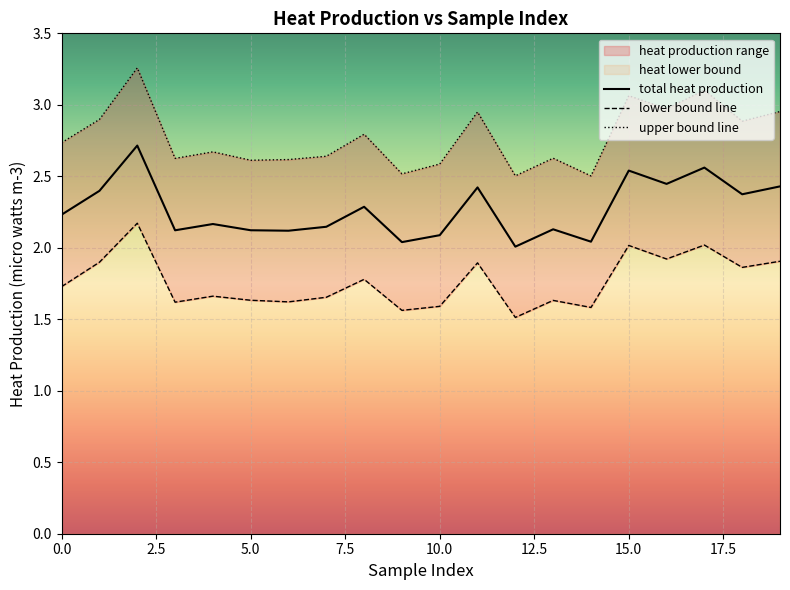

Reading left to right, extract all data points from this chart.

total heat production: 2.2	2.4	2.7	2.1	2.2	2.1	2.1	2.1	2.3	2.0	2.1	2.4	2.0	2.1	2.0	2.5	2.4	2.6	2.4	2.4
heat lower bound: 1.7	1.9	2.2	1.6	1.7	1.6	1.6	1.7	1.8	1.6	1.6	1.9	1.5	1.6	1.6	2.0	1.9	2.0	1.9	1.9
heat upper bound: 2.7	2.9	3.3	2.6	2.7	2.6	2.6	2.6	2.8	2.5	2.6	2.9	2.5	2.6	2.5	3.1	3.0	3.1	2.9	3.0